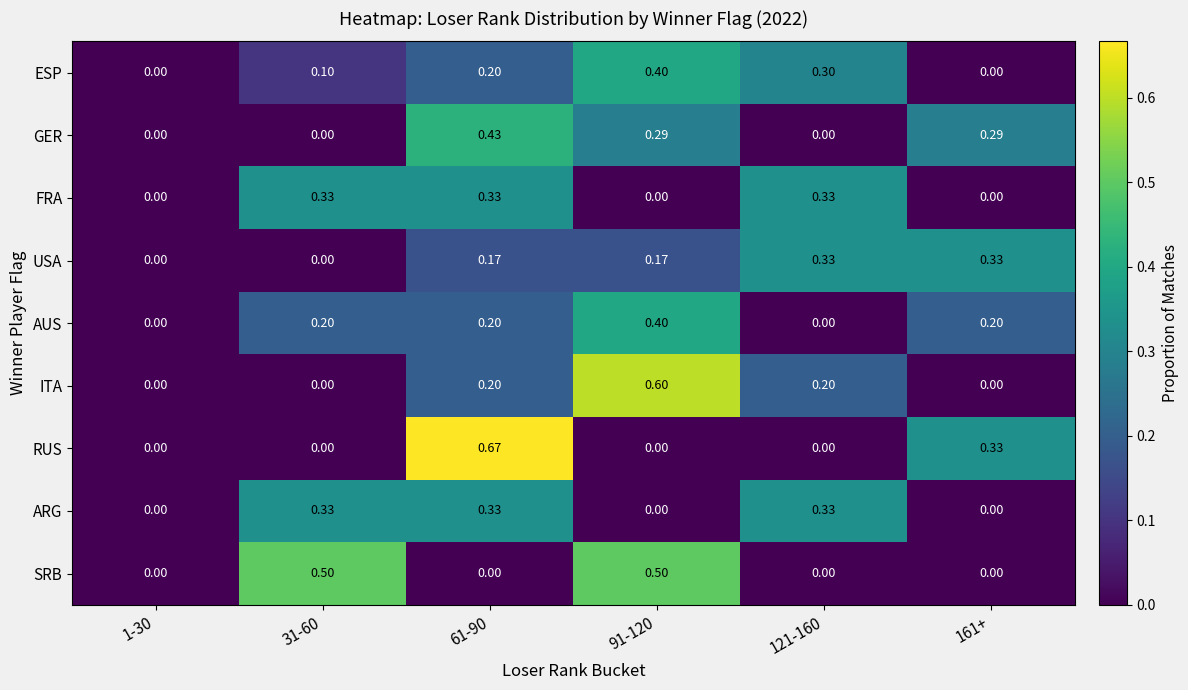

Which series has the widest spread of values?

RUS